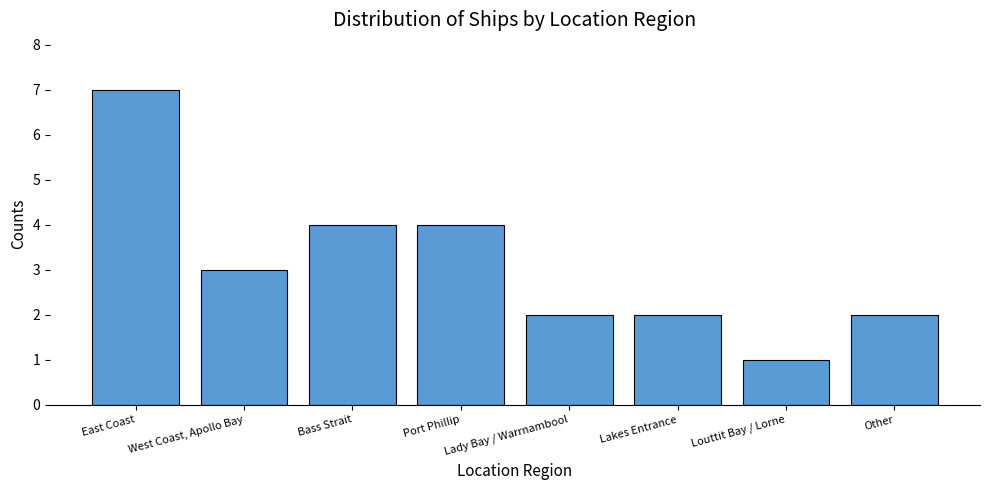

What is the change in value from West Coast, Apollo Bay to Port Phillip?

+1